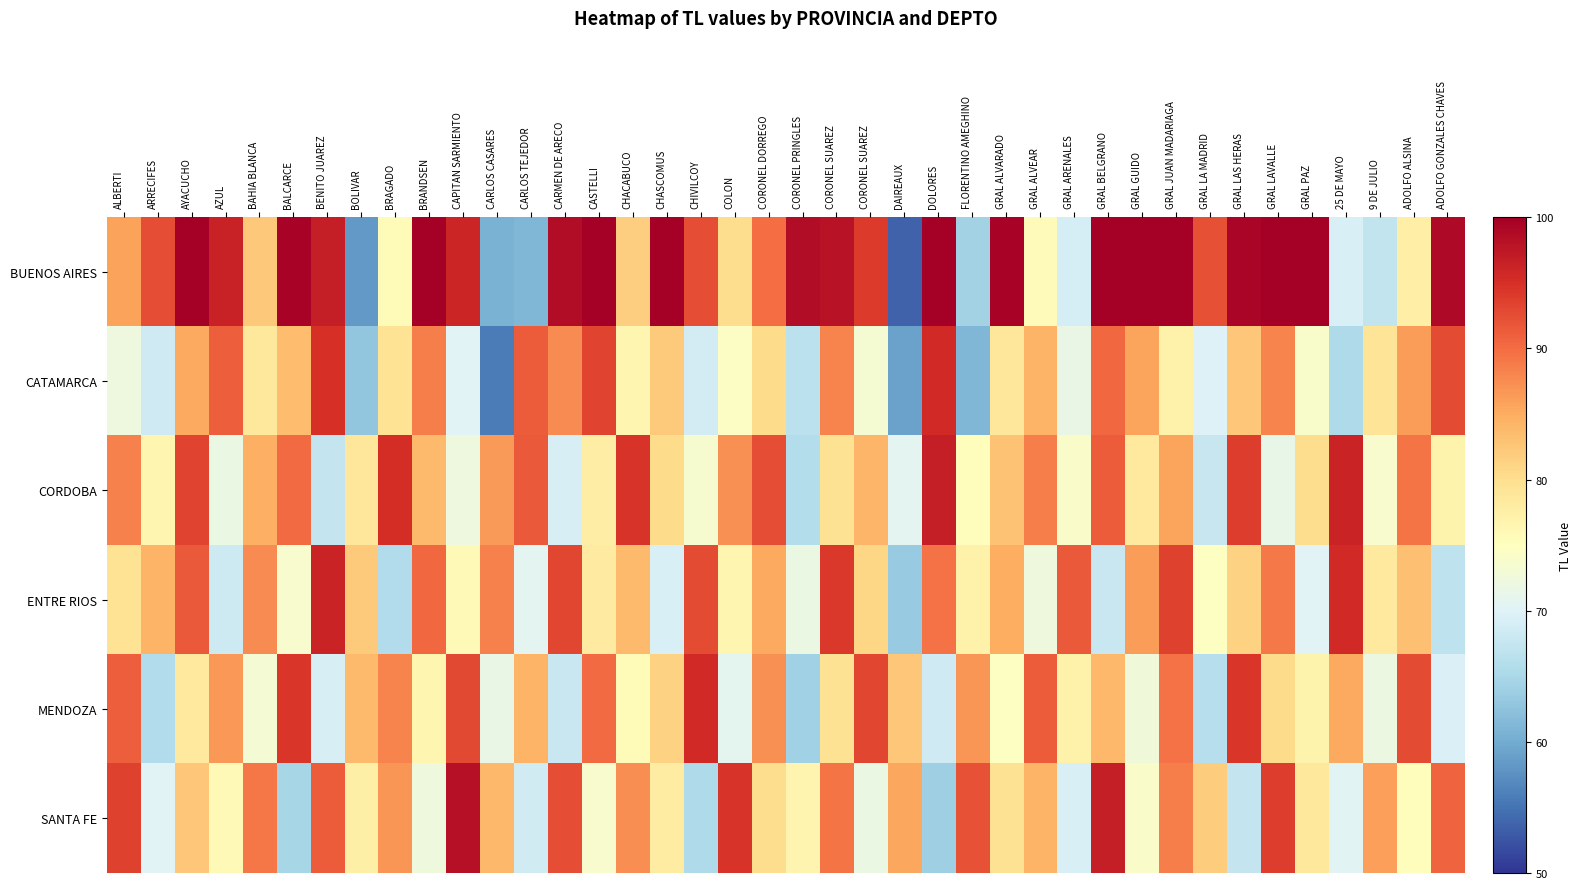

What is the maximum value shown in the chart?

100.0